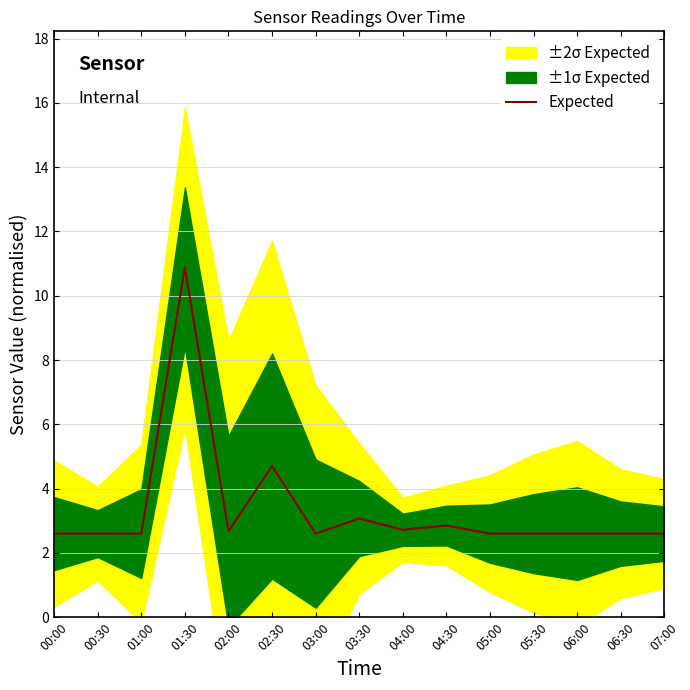

Rank the categories by value from lowest to highest.

00:00, 00:30, 01:00, 03:00, 05:00, 05:30, 06:00, 06:30, 07:00, 02:00, 04:00, 04:30, 03:30, 02:30, 01:30